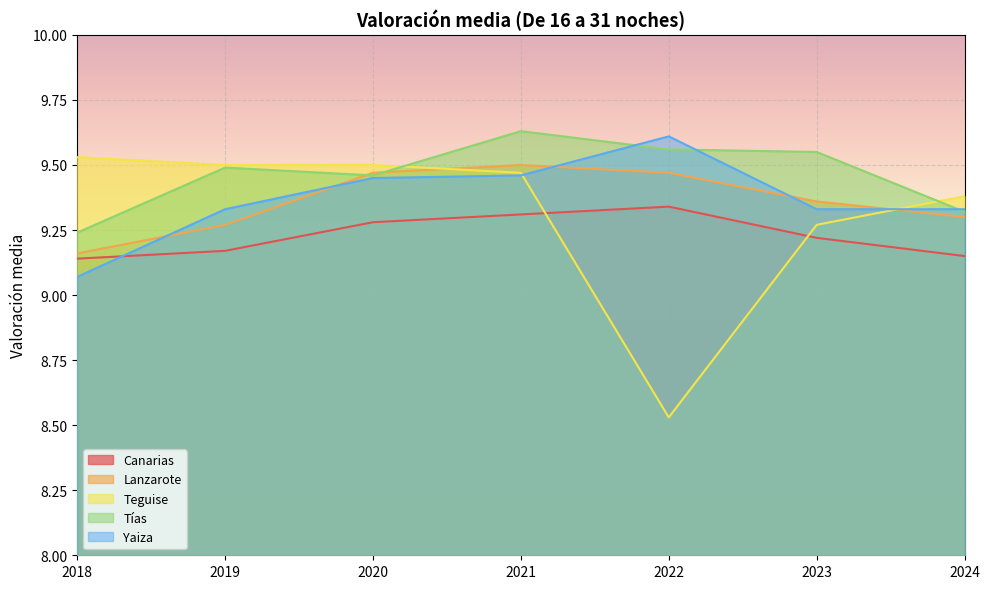

Which series has the largest total across all categories?

Tías